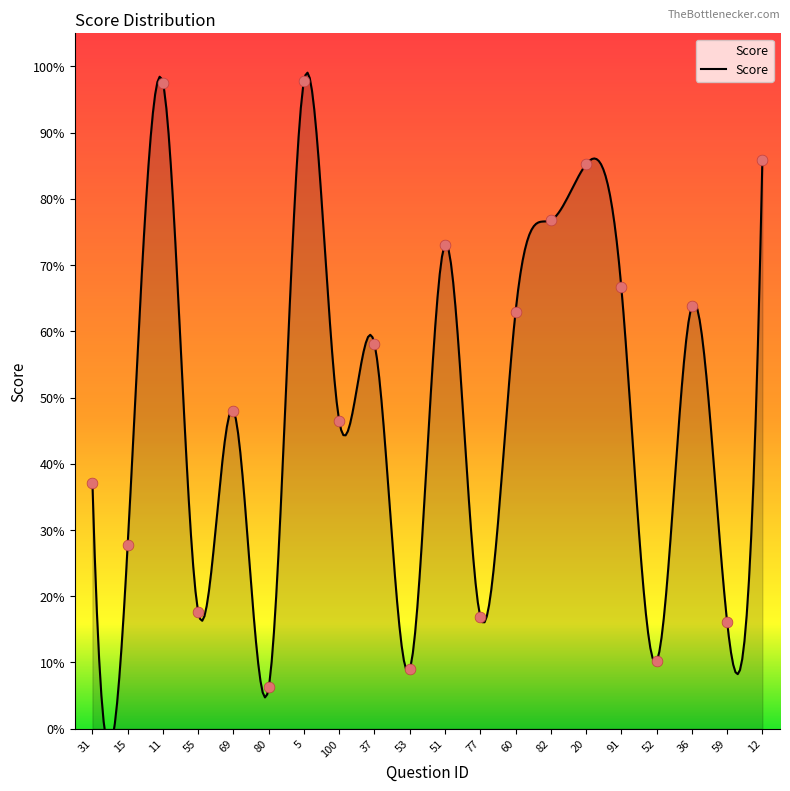

Which has a higher value, 11 or 51?

11